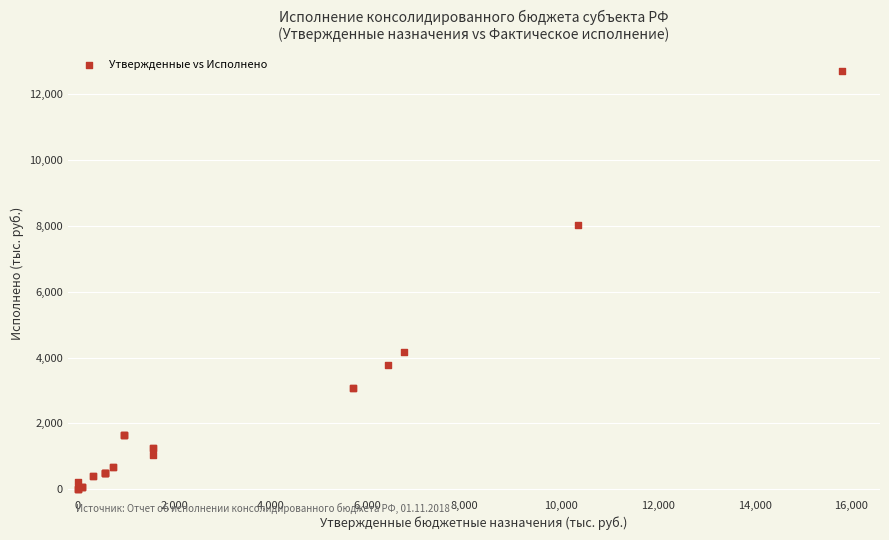

What Y value in the scatter plot is closest to 6350?

8026.6